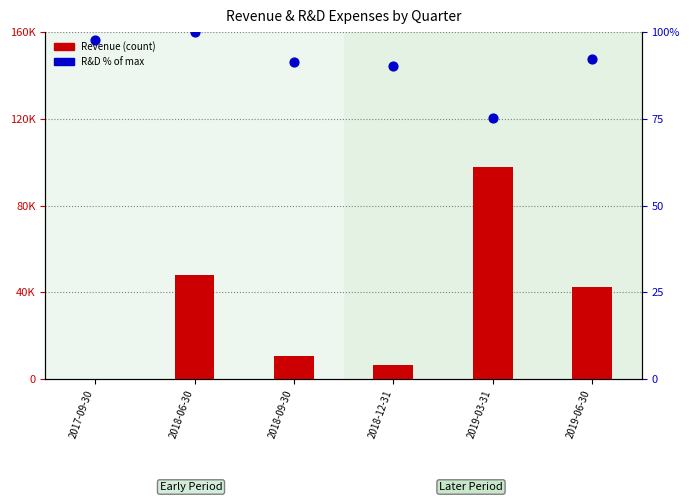

Is the value of Revenue (count) at 2019-03-31 greater than the value of R&D % rank at 2019-06-30?

Yes